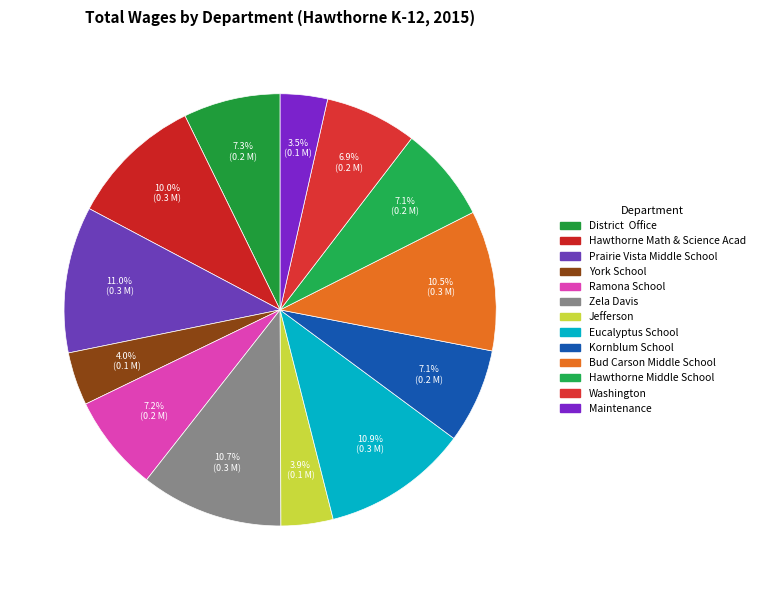

To the nearest percent, what is the difference between the Eucalyptus School and Kornblum School slice percentages?

4%